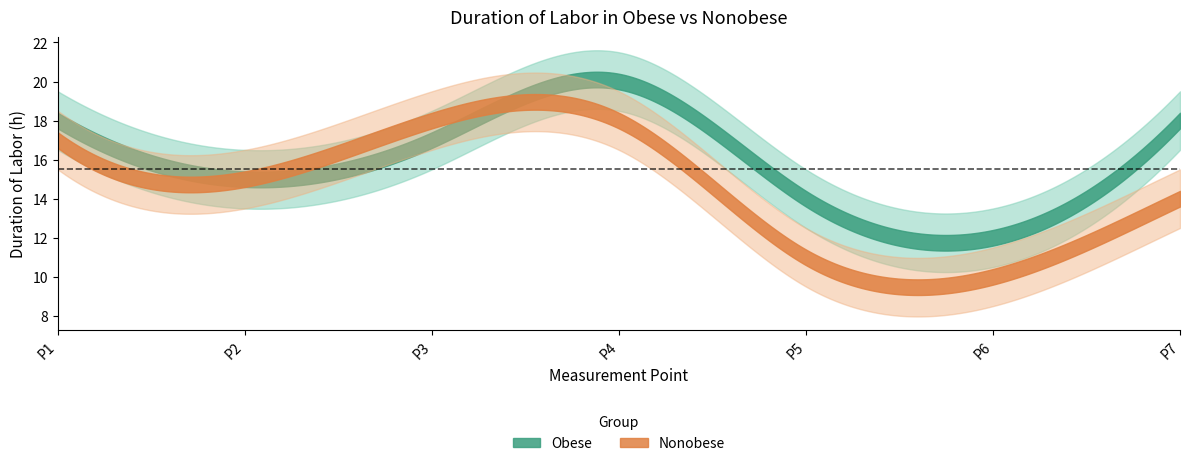

What is the difference between the second highest and minimum values in the Nonobese series?

8